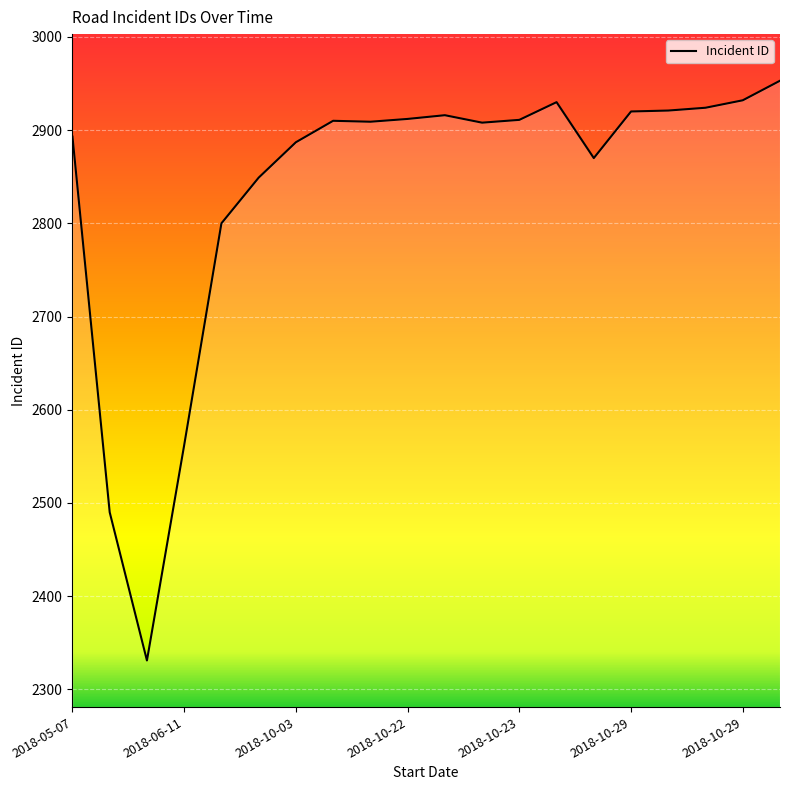

What is the greatest value displayed?

2953